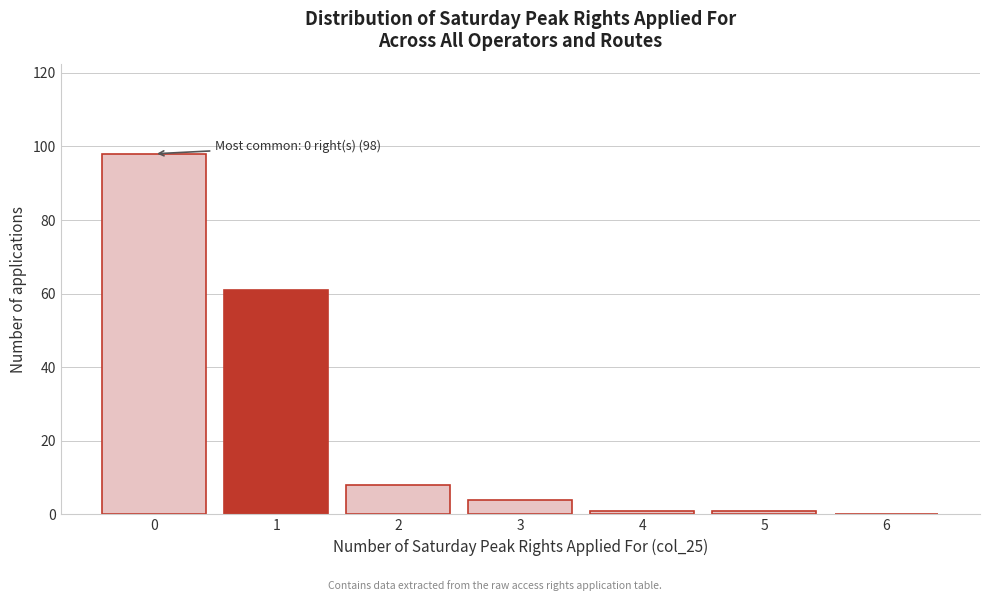

Which range on the x-axis has the tallest bar?

-0.5 to 0.5